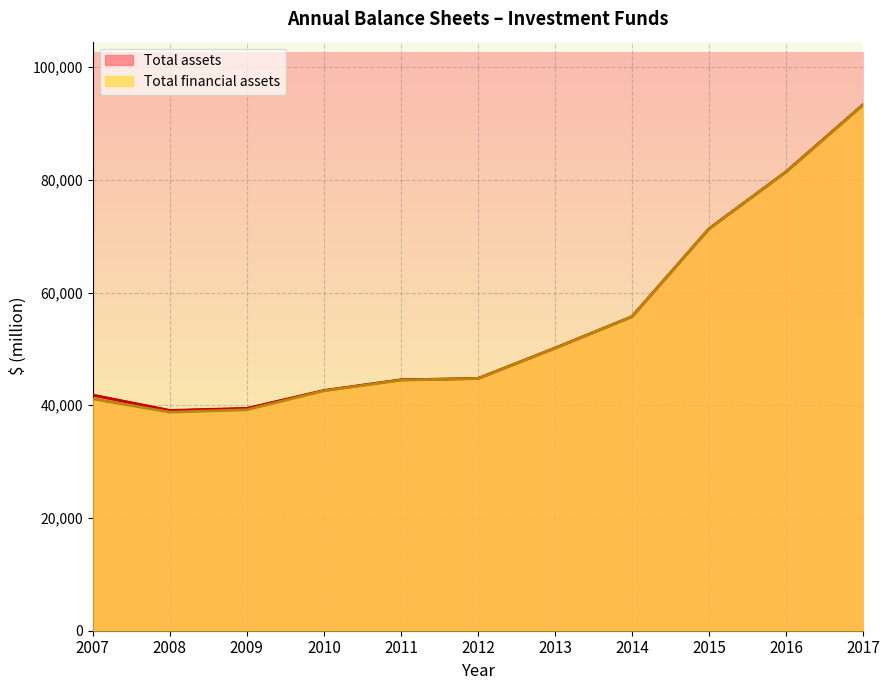

What are all the series names shown in the legend?

Total financial assets, Total assets